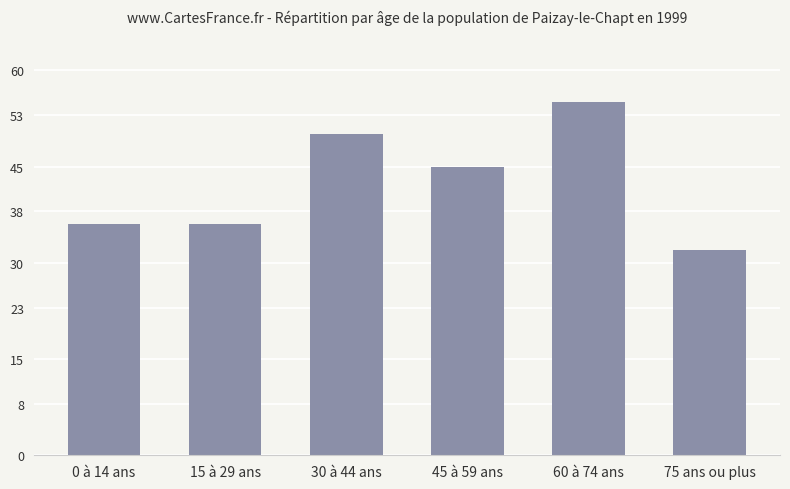

Reading right to left, list all the values displayed in this chart.

75 ans ou plus=32	60 à 74 ans=55	45 à 59 ans=45	30 à 44 ans=50	15 à 29 ans=36	0 à 14 ans=36